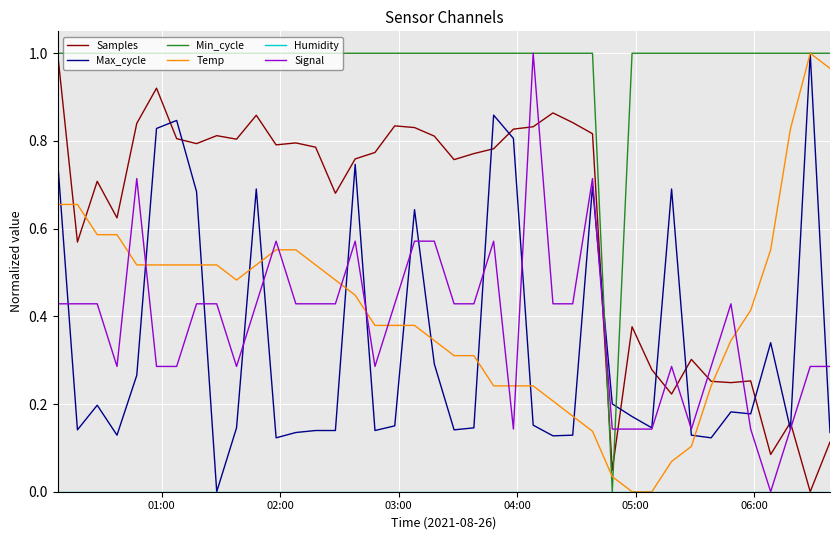

Which series ends up on top after the final intersection of Temp and Signal?

Temp